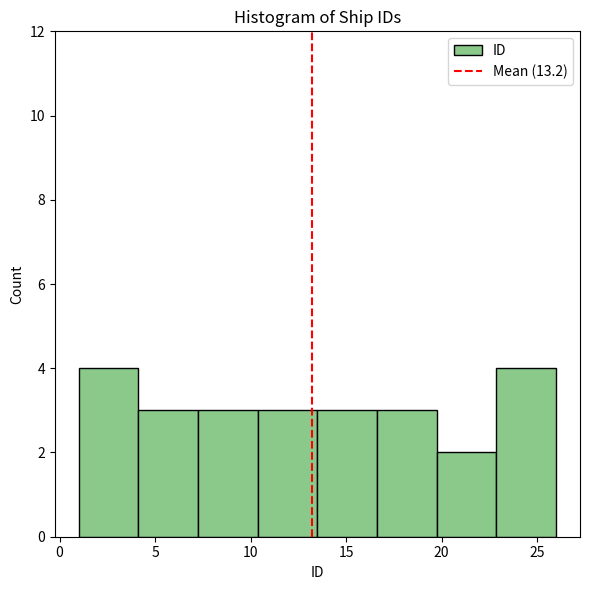

What is the height of the bar covering 23.0 to 26.0 on the x-axis? Neither the bar edges nor the heights are printed on the chart, so give them approximately, as read against the axes.

4